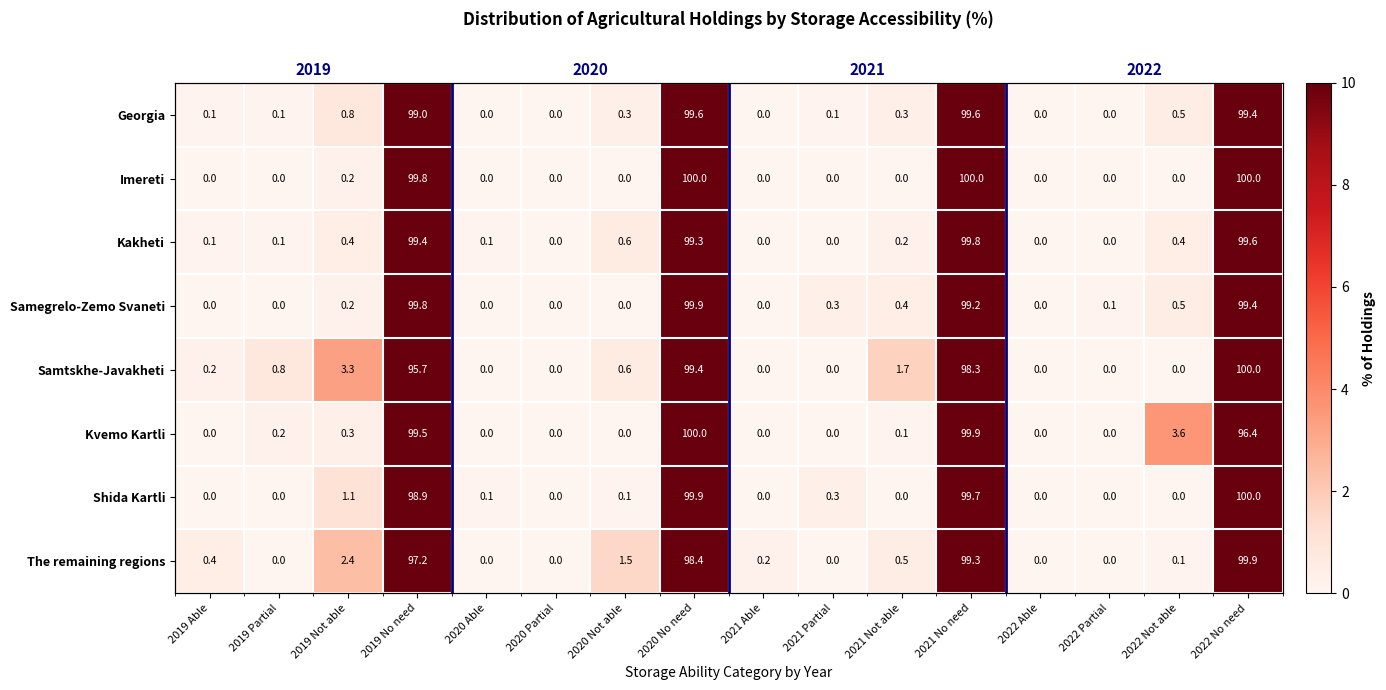

What is the spread (max minus min) of values at 2020 Able?

0.1